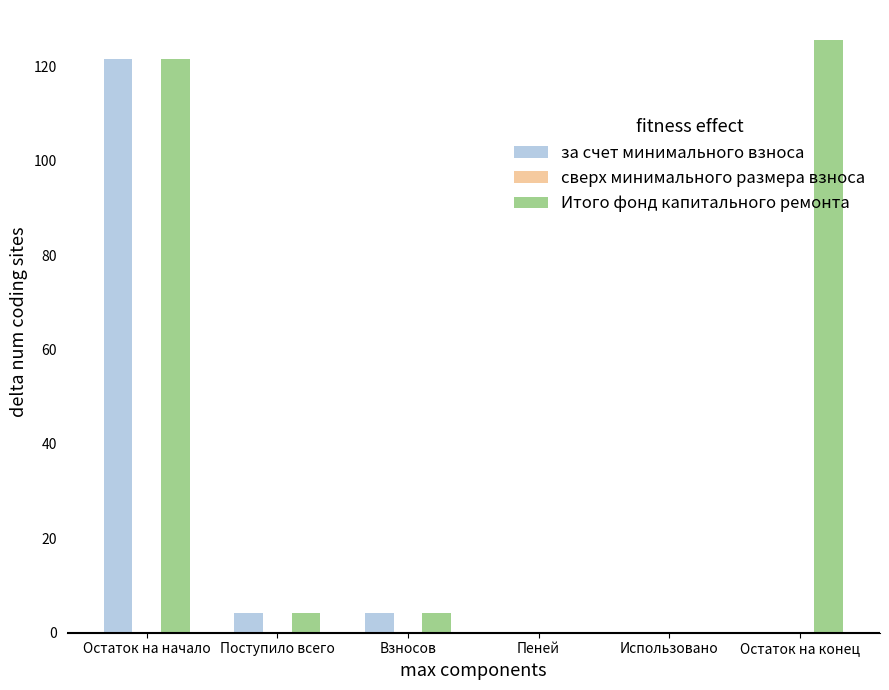

Is it true that Итого фонд капитального ремонта equals 41.8 at Остаток на конец?

False